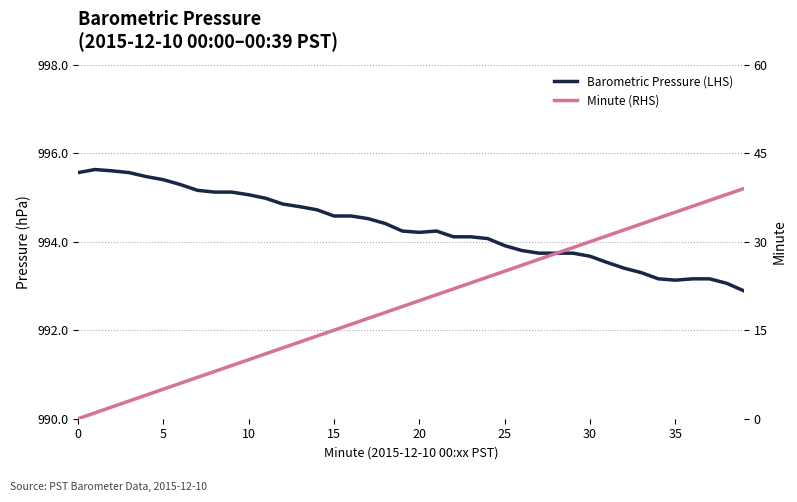

How many values in the Barometric Pressure (LHS) series are below 994?

15